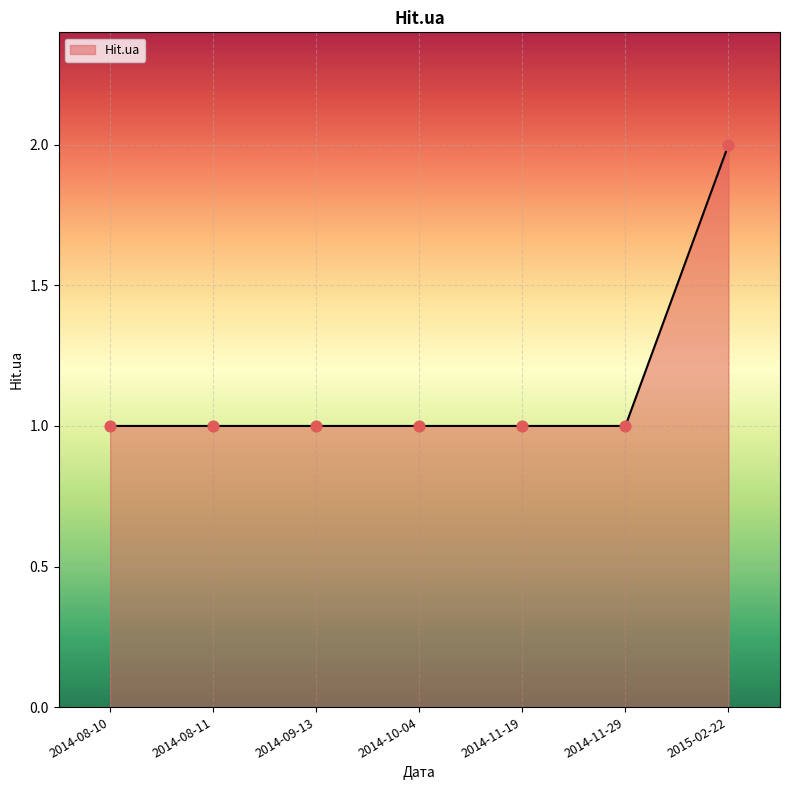

What is the change in value from 2014-10-04 to 2015-02-22?

+1